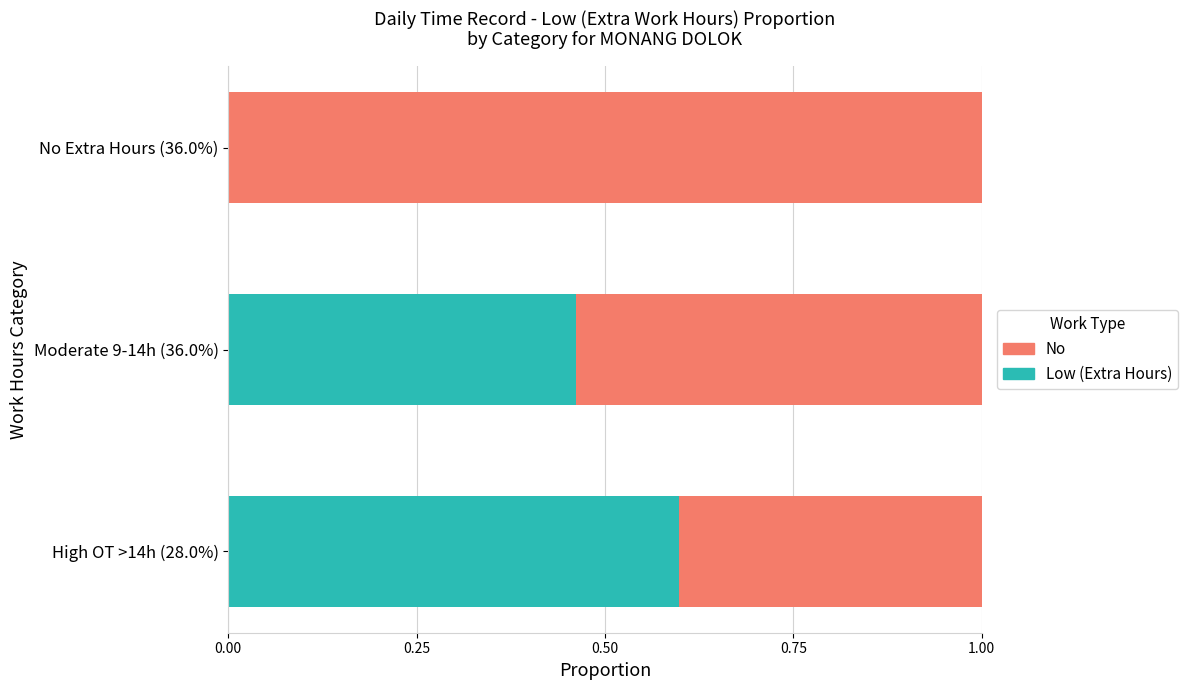

What is the total value across all series at High OT >14h (28.0%)?

1.0